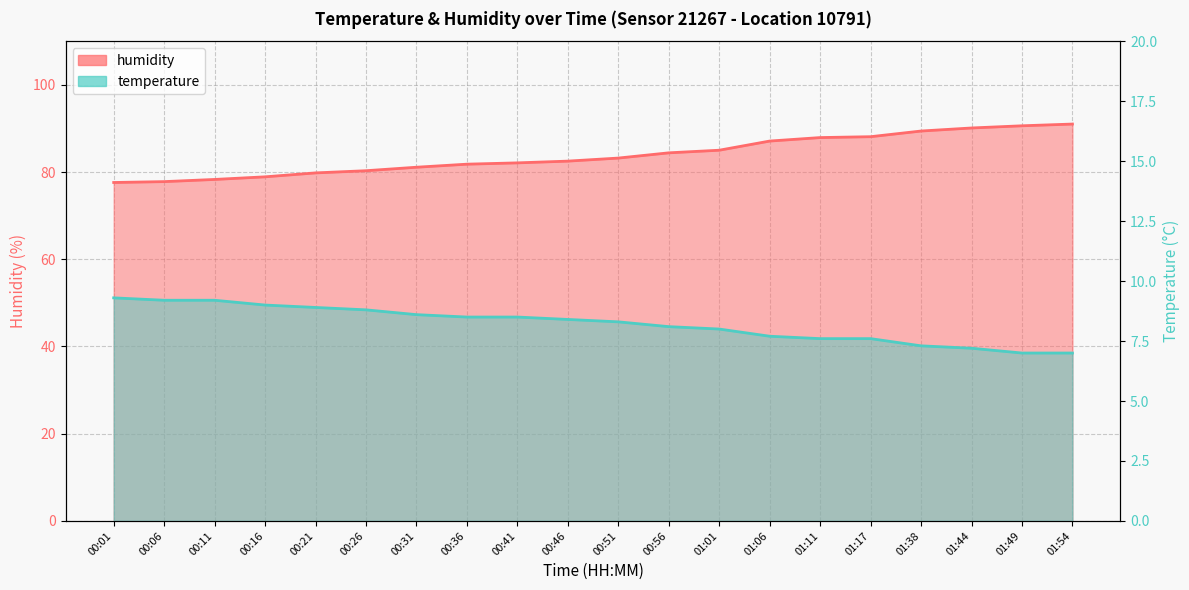

Rank the categories by temperature value from lowest to highest.

01:49, 01:54, 01:44, 01:38, 01:11, 01:17, 01:06, 01:01, 00:56, 00:51, 00:46, 00:36, 00:41, 00:31, 00:26, 00:21, 00:16, 00:06, 00:11, 00:01